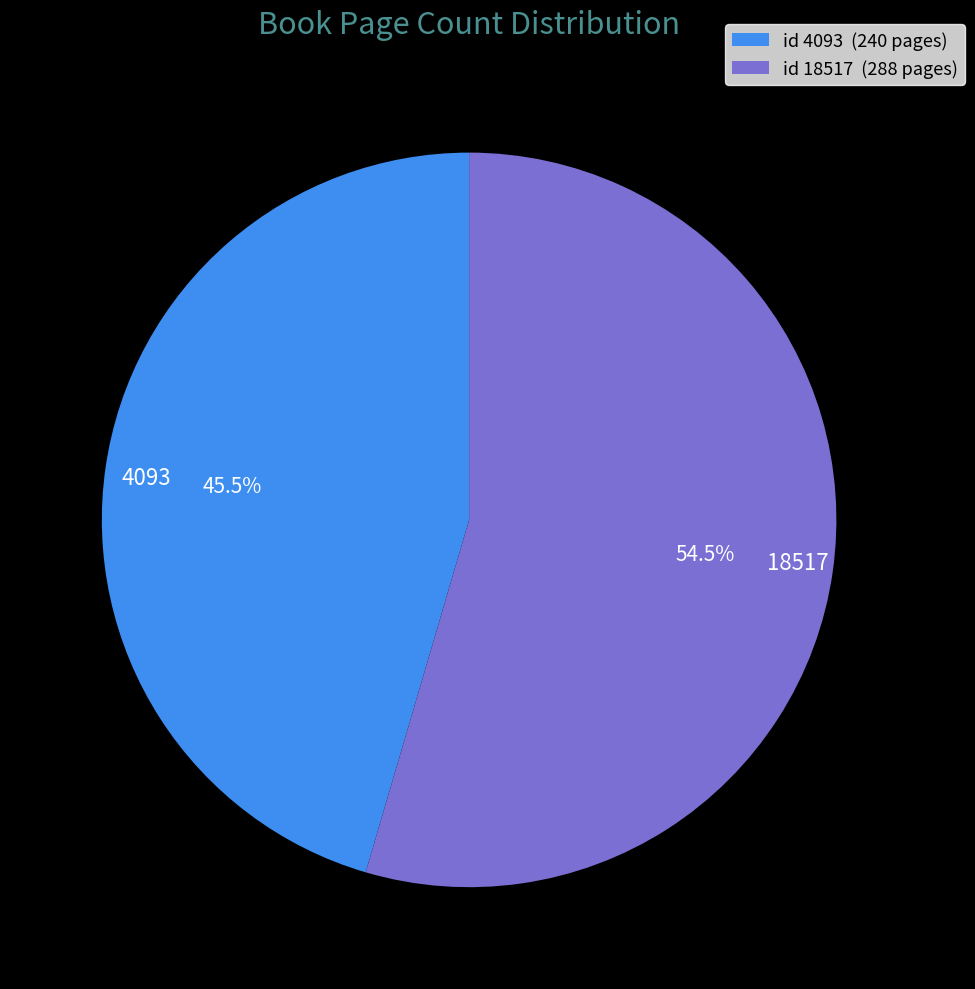

How many slices are in this pie chart?

2